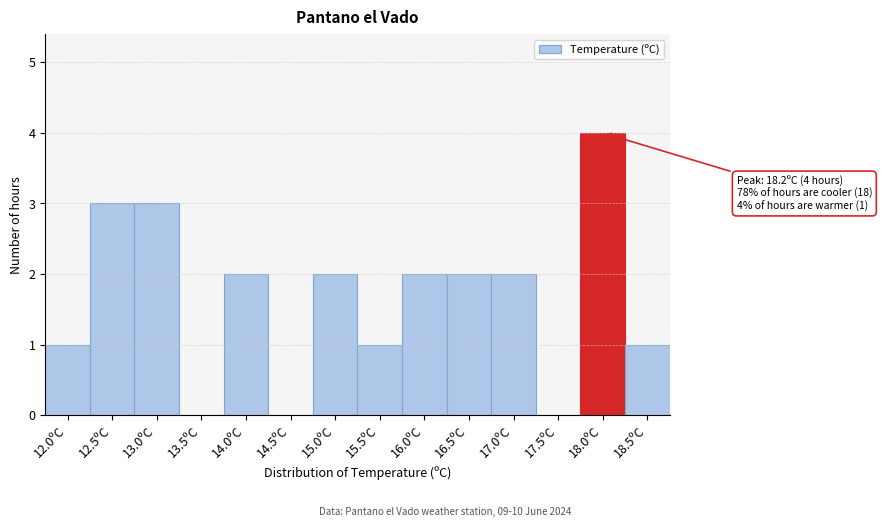

Reading right to left, transcribe all the data shown in this chart.

18.5ºC=1	18.0ºC=4	17.5ºC=0	17.0ºC=2	16.5ºC=2	16.0ºC=2	15.5ºC=1	15.0ºC=2	14.5ºC=0	14.0ºC=2	13.5ºC=0	13.0ºC=3	12.5ºC=3	12.0ºC=1